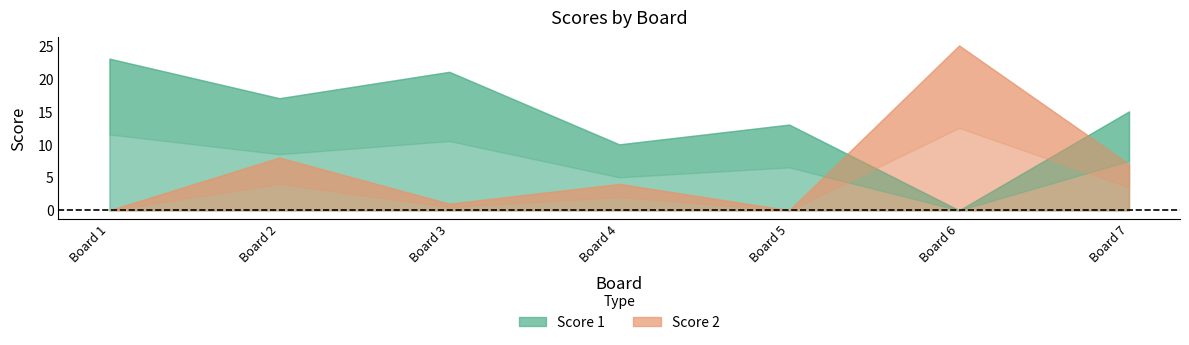

What is the maximum value for Score 2?

25